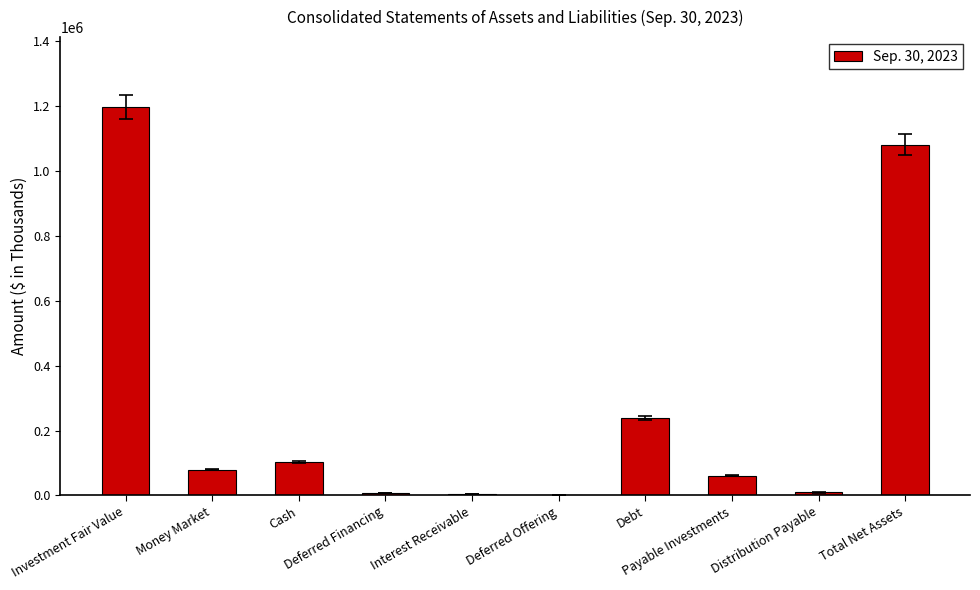

Between Total Net Assets and Money Market, which is larger?

Total Net Assets